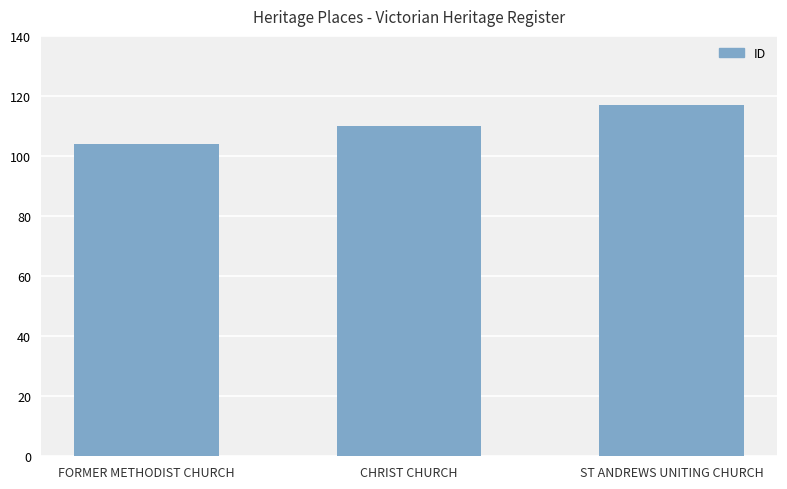

What is the difference between the maximum and second lowest values?

7